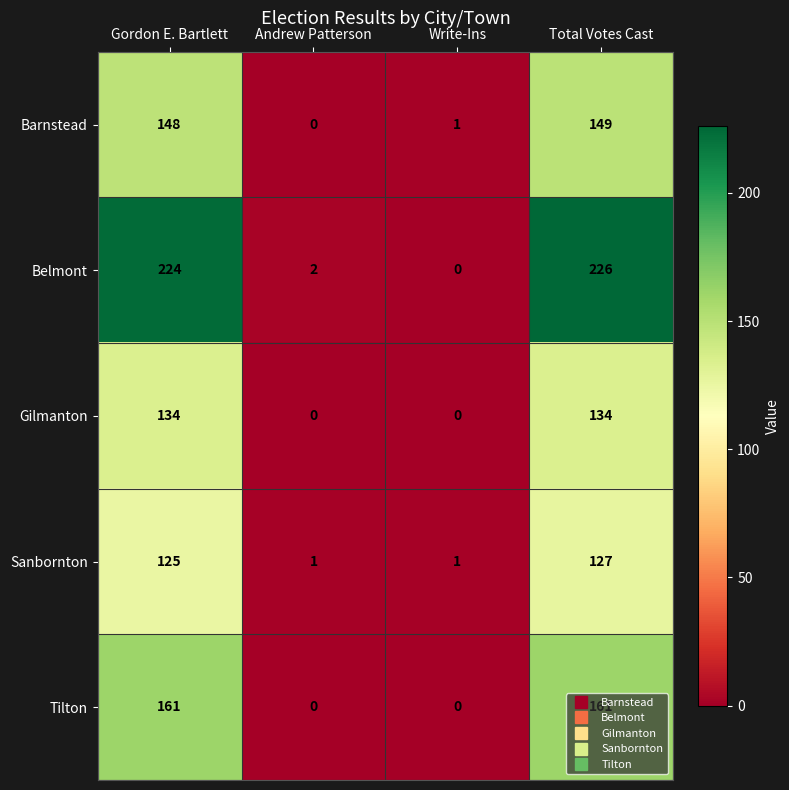

Is it true that Sanbornton equals 217 at Total Votes Cast?

False